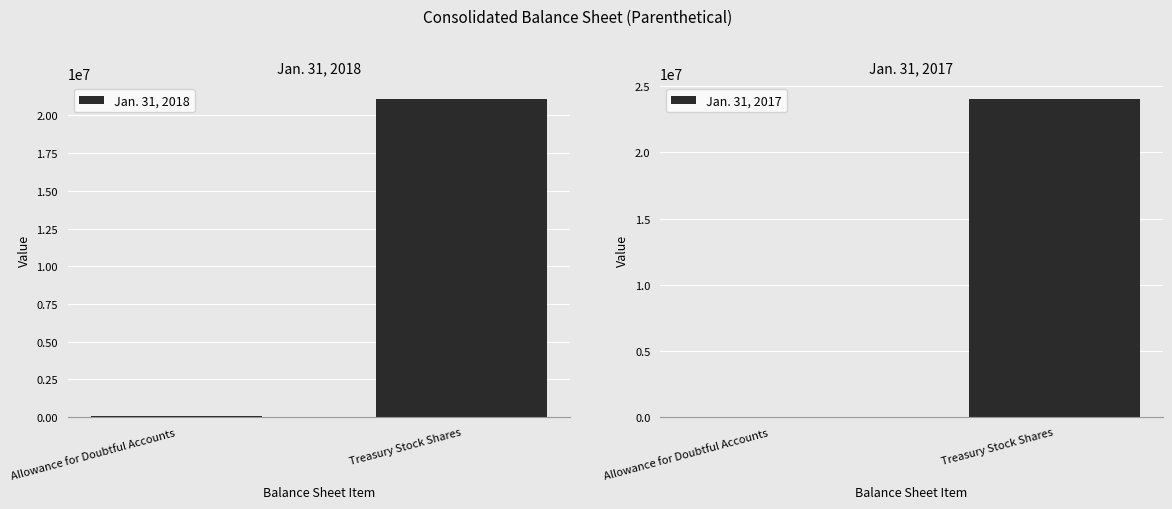

Which category has the lowest value in the Jan. 31, 2018 series?

Allowance for Doubtful Accounts